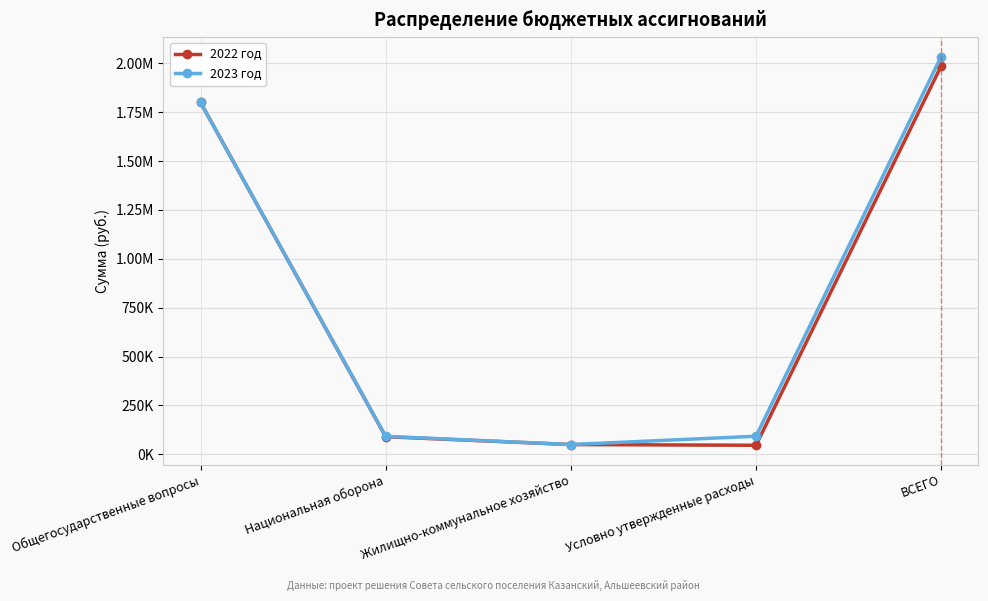

What is the sum of all 2022 год values?

3972600